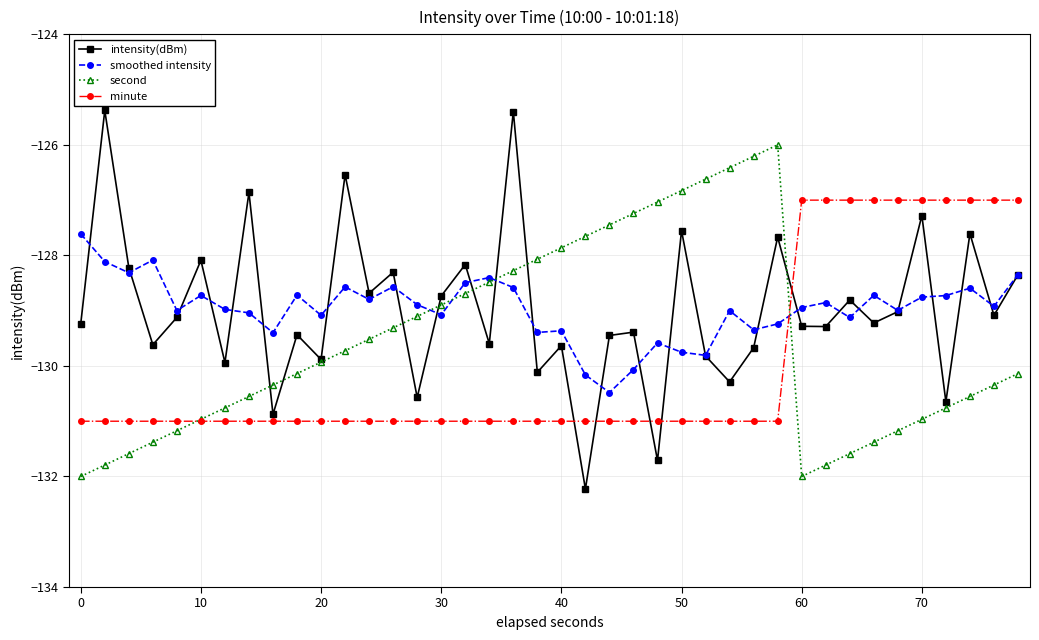

How many intersections are there between intensity(dBm) and minute?

5